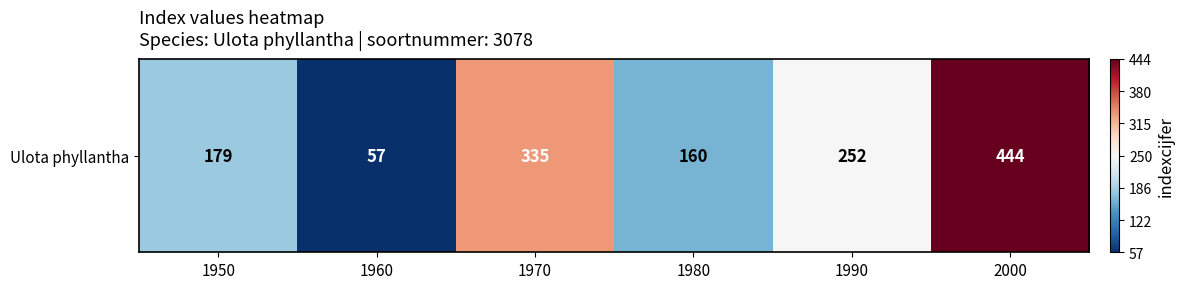

What is the sum of the values at 1990 and 1950?

431